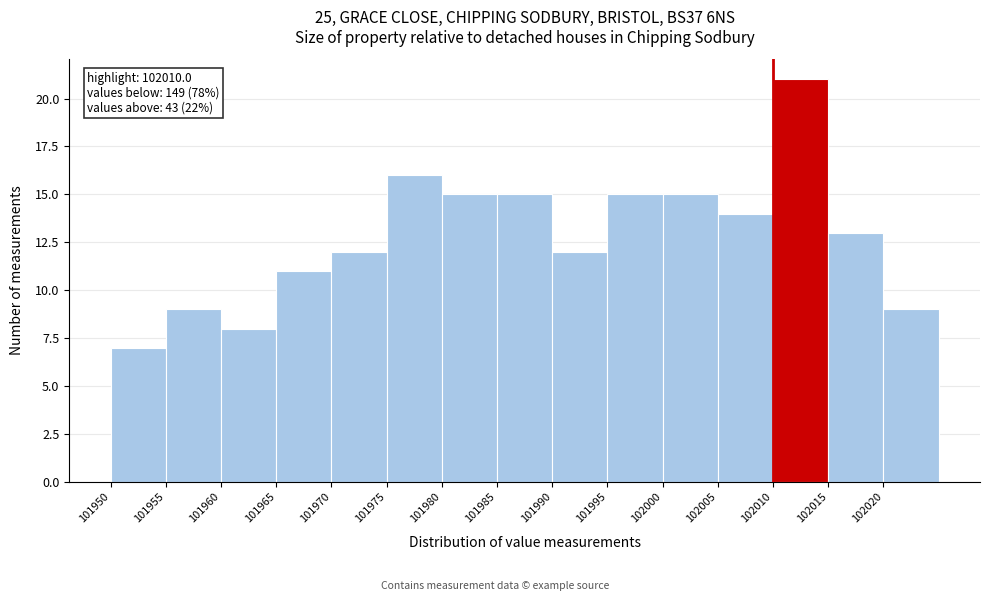

Over which range of the x-axis is the bar tallest?

102010 to 102015